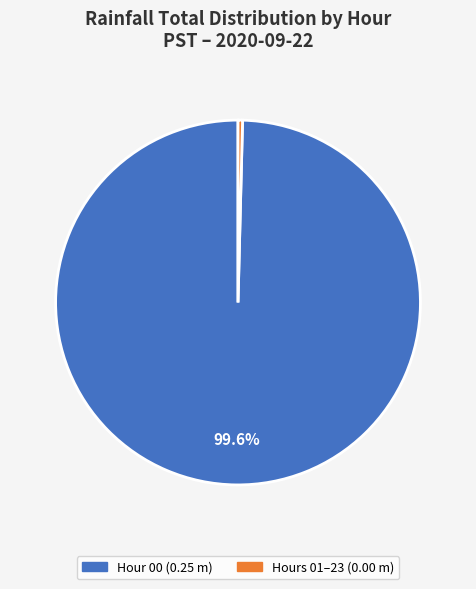

Is there any slice that represents more than half of the pie?

Yes